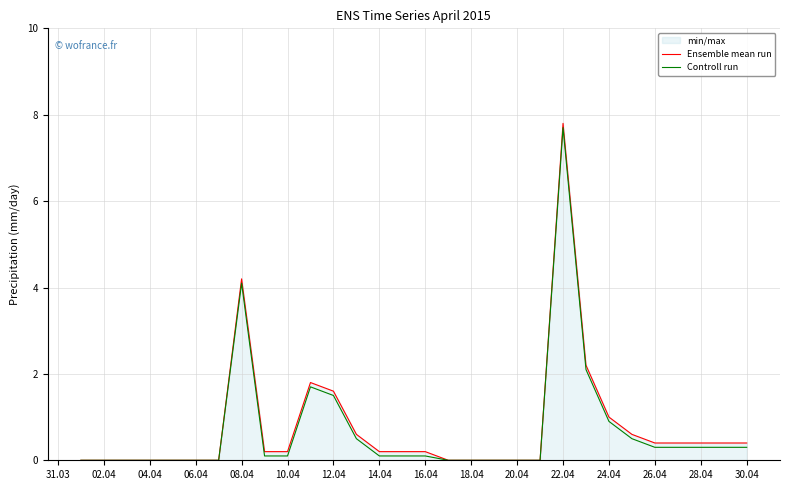

At how many categories does at least one series exceed 3?

2